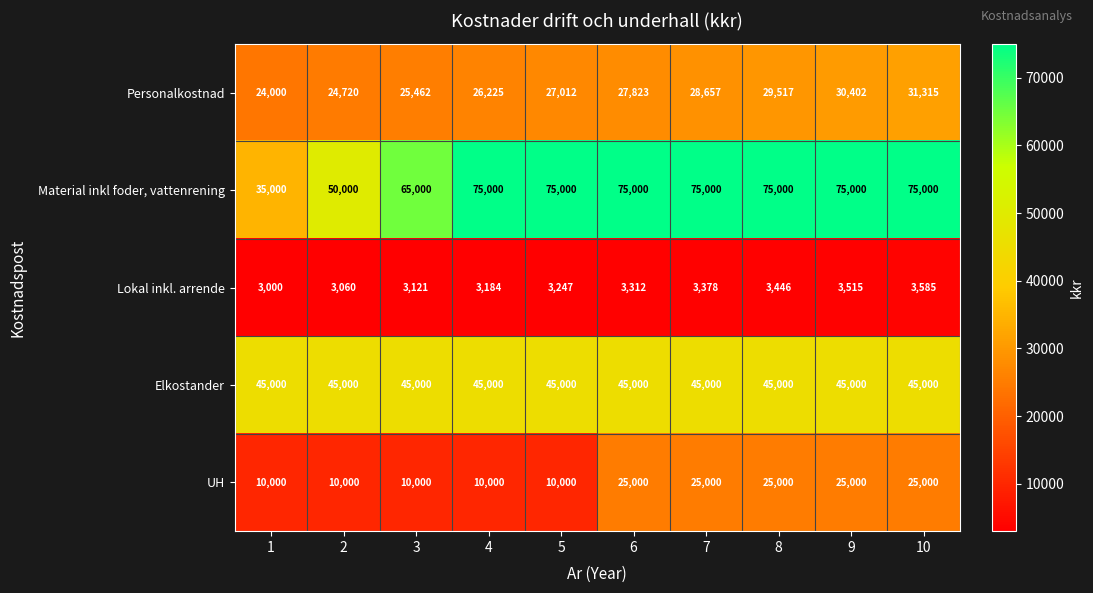

What is the total value across all series at 2?

132780